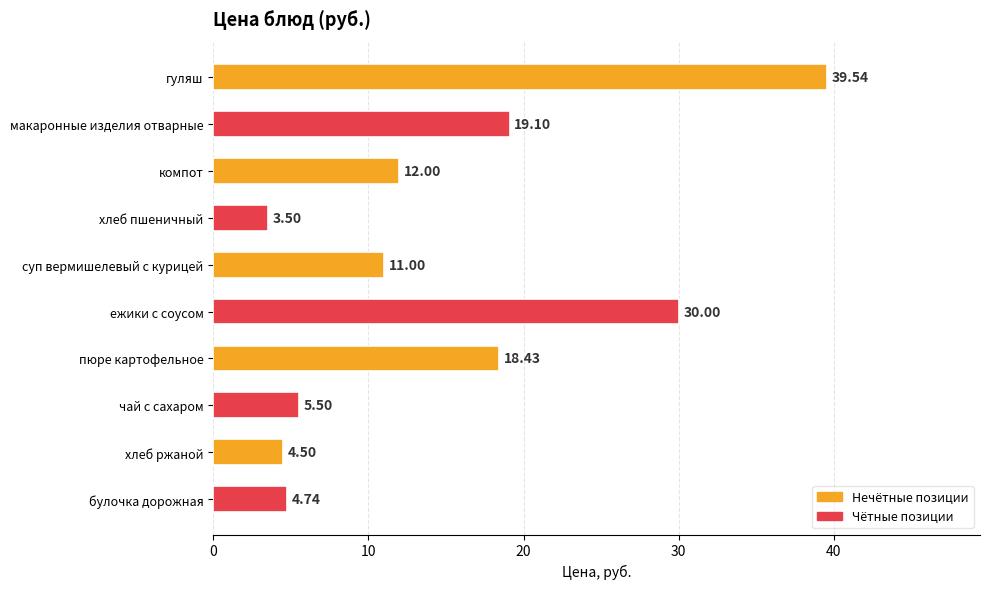

Does the chart contain any negative values?

No